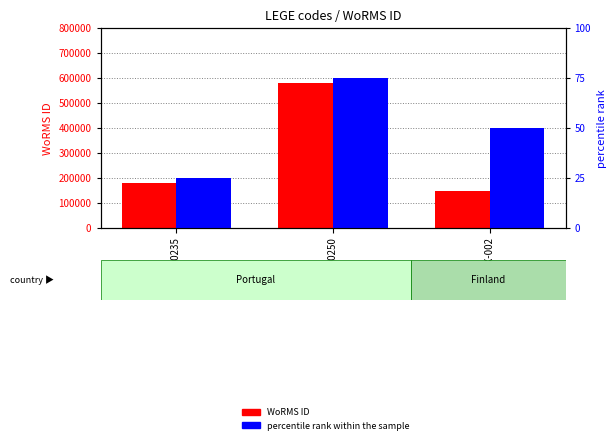

What position from the left is LEGE X-002?

3